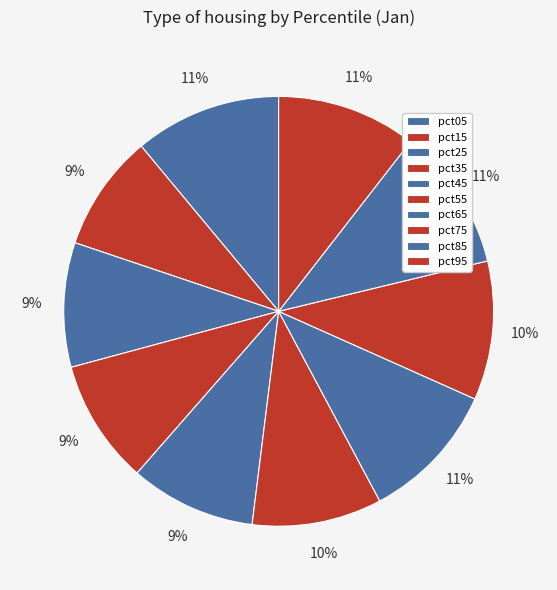

How many segments does this pie chart have?

10